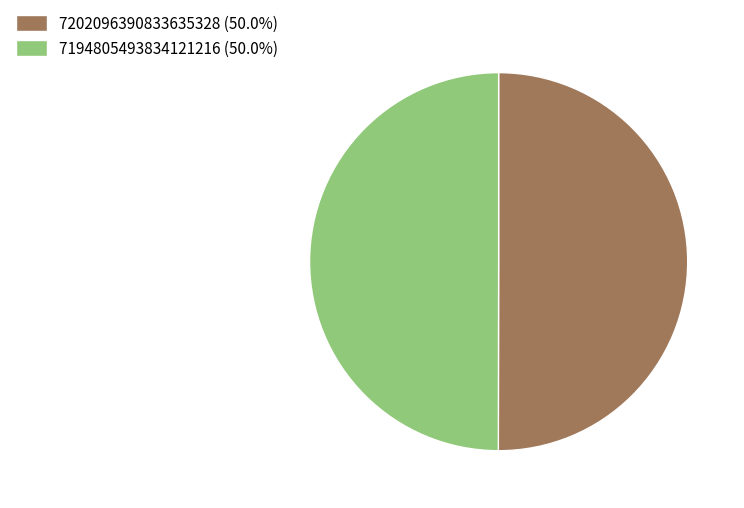

Approximately how many times larger is the value at 7194805493834121216 (50.0%) compared to 7202096390833635328 (50.0%)?

1.0